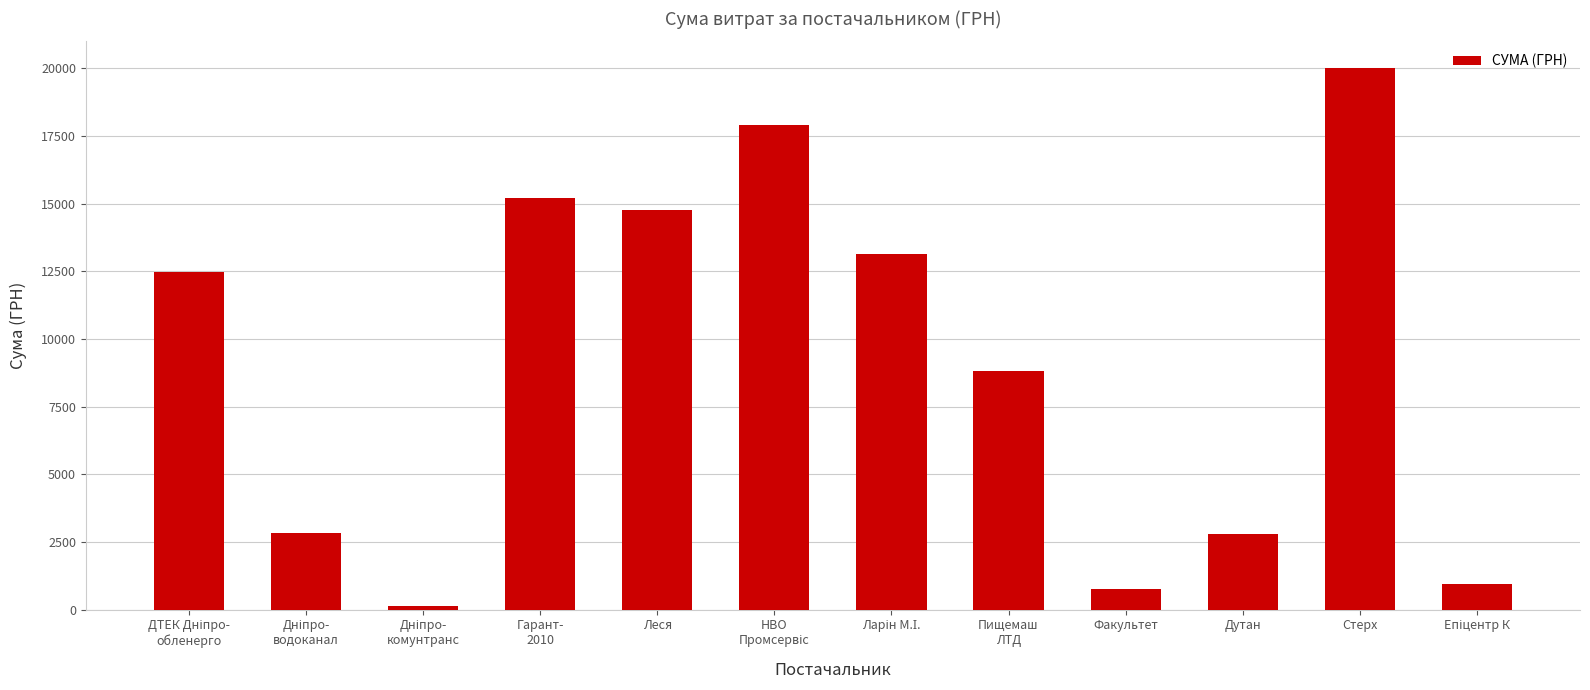

How many data points are less than 12488?

6